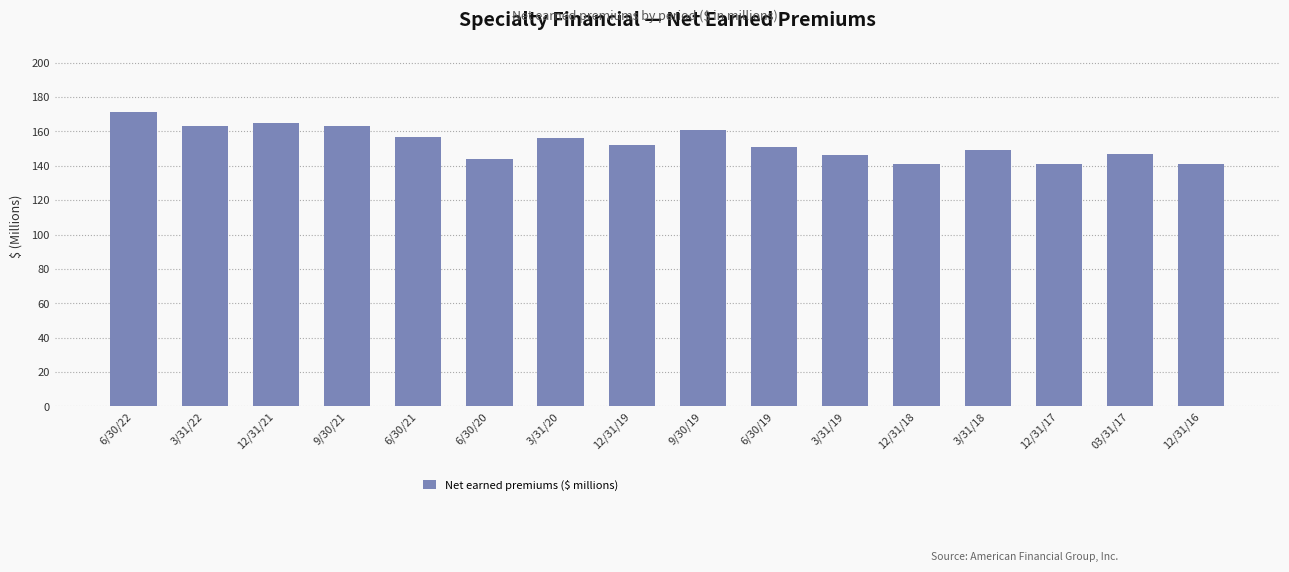

What is the difference between the maximum and second lowest values?

30